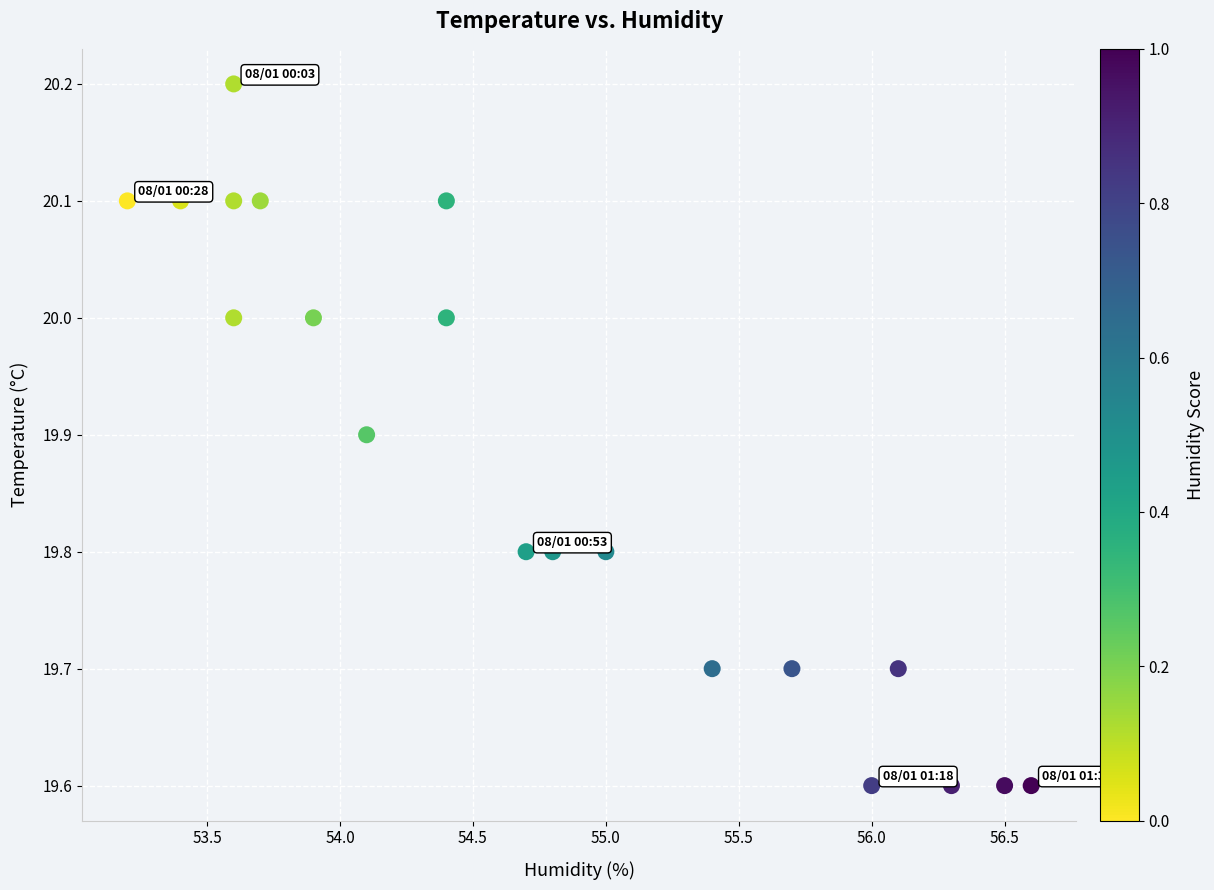

What is the range of Y values (max minus min)?

0.6